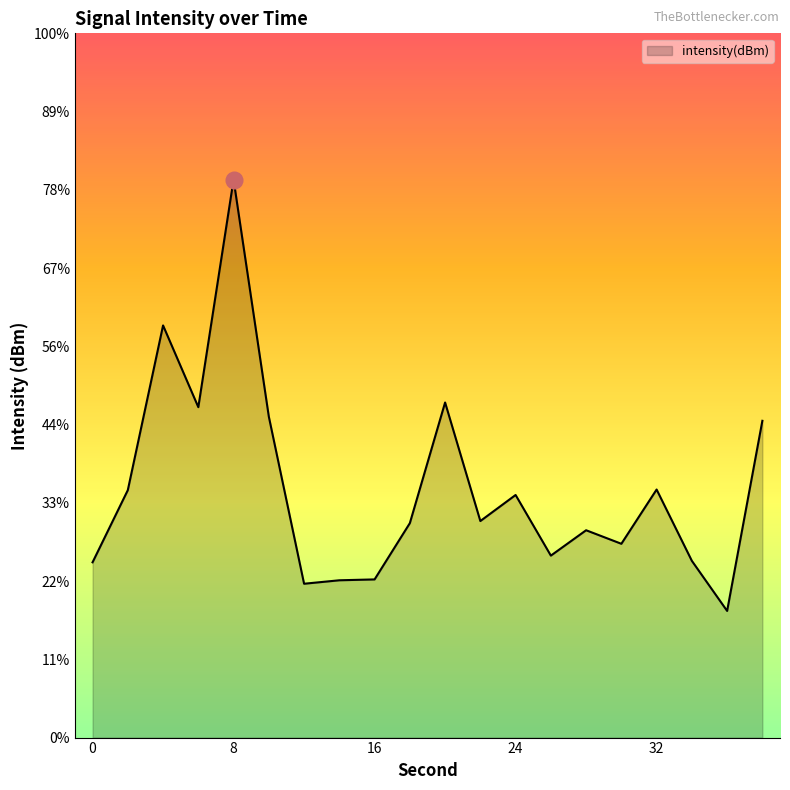

What is the sum of the values at 24 and 32?

-263.7